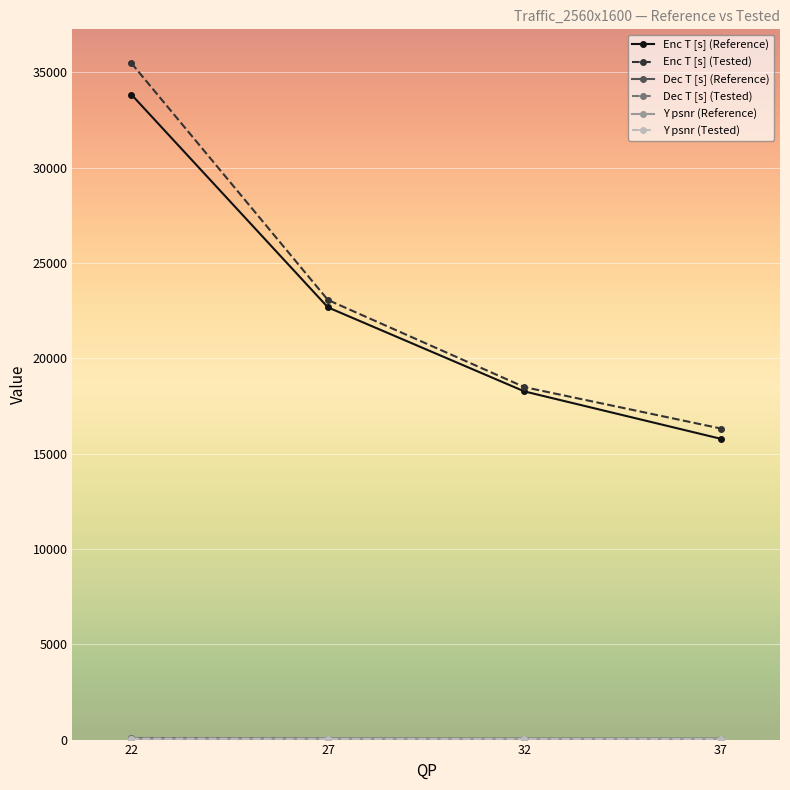

The value of Enc T [s] (Tested) at 22 is 35475.6. True or false?

True